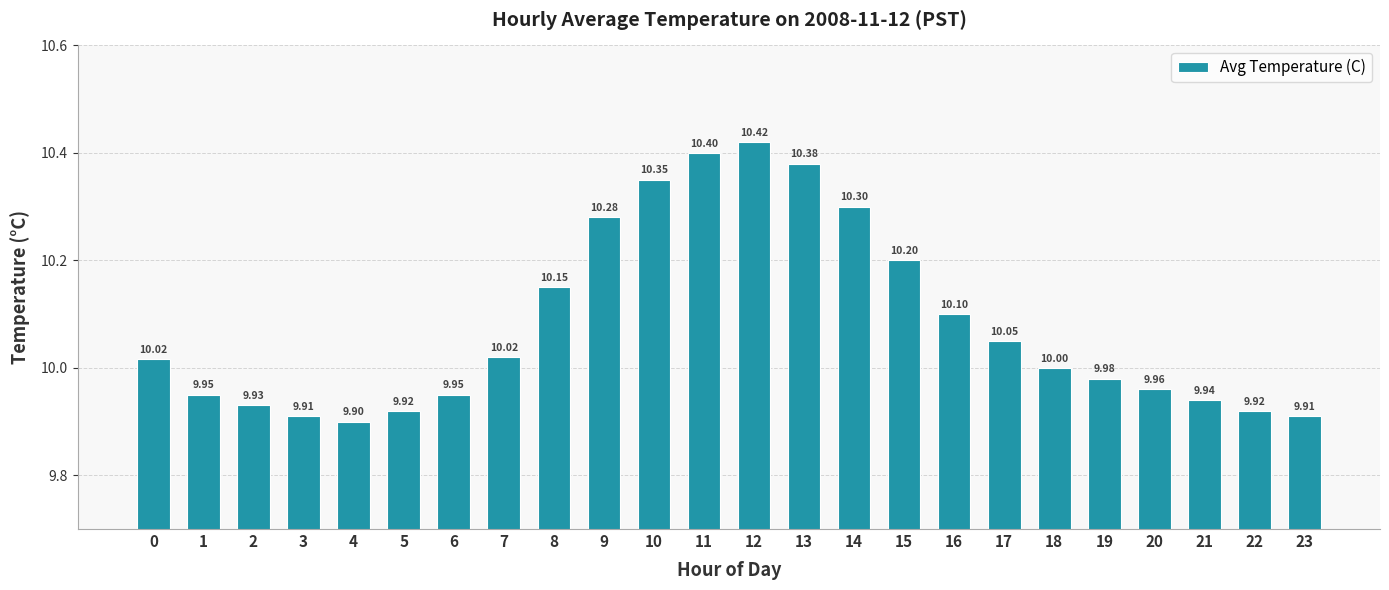

What is the difference between the second highest and second lowest values?

0.5